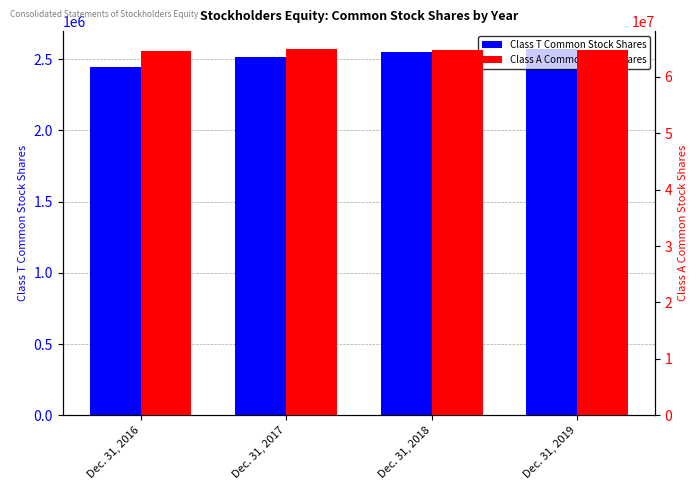

What is the minimum value shown in the chart?

2447532